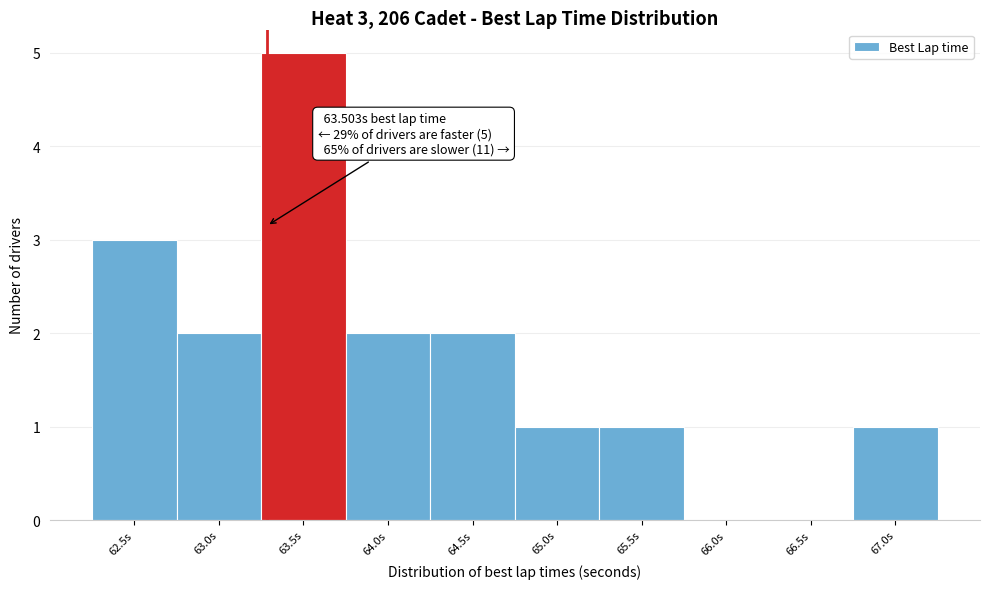

Reading left to right, transcribe all the data shown in this chart.

62.5s=3	63.0s=2	63.5s=5	64.0s=2	64.5s=2	65.0s=1	65.5s=1	66.0s=0	66.5s=0	67.0s=1